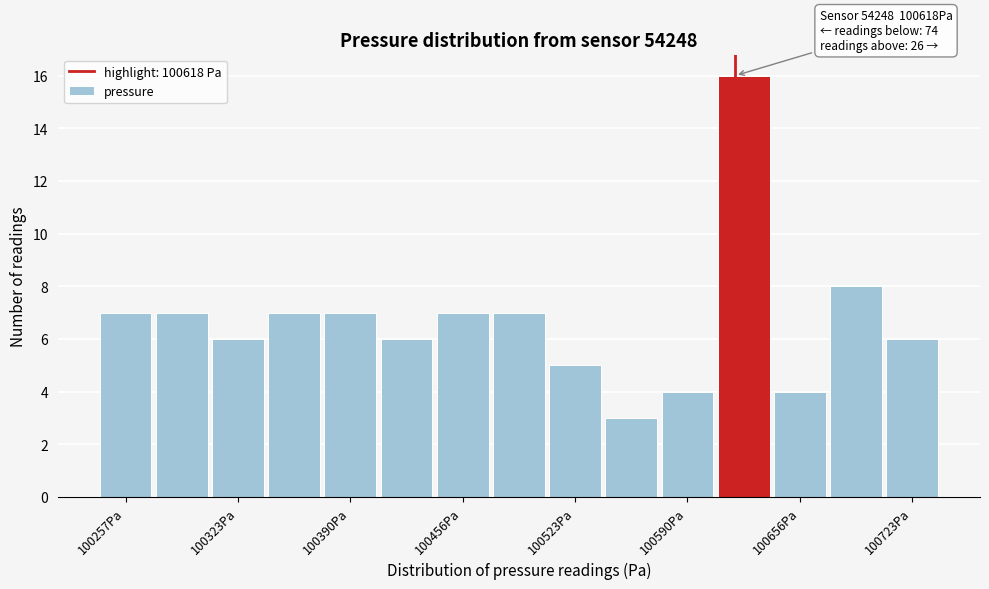

Around what value on the x-axis is the tallest bar? Give the approximate position of its centre, as read against the axis.

100620